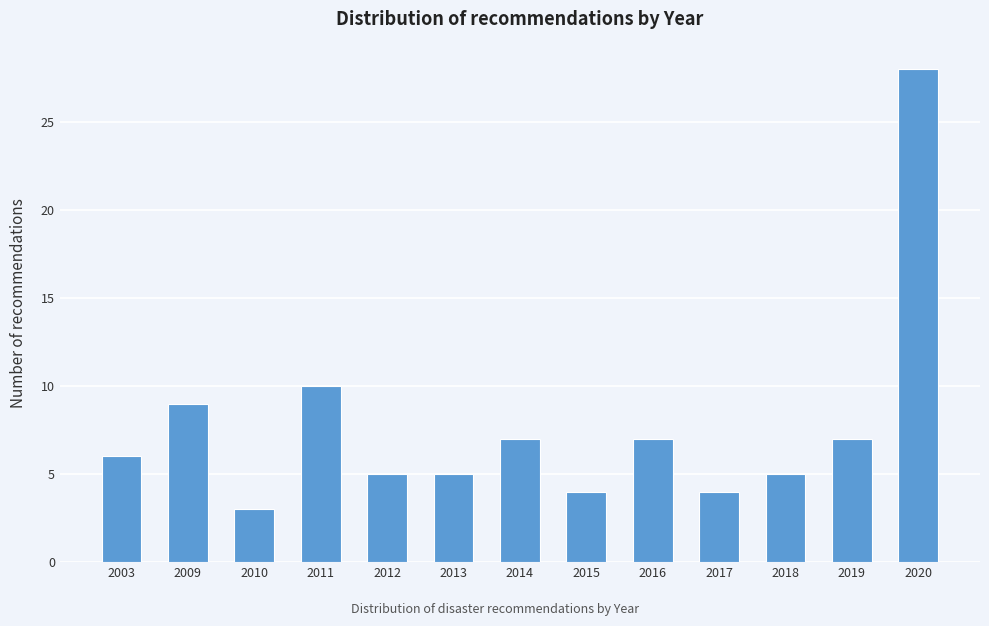

Reading right to left, what are all the values shown in this chart?

2020=28	2019=7	2018=5	2017=4	2016=7	2015=4	2014=7	2013=5	2012=5	2011=10	2010=3	2009=9	2003=6